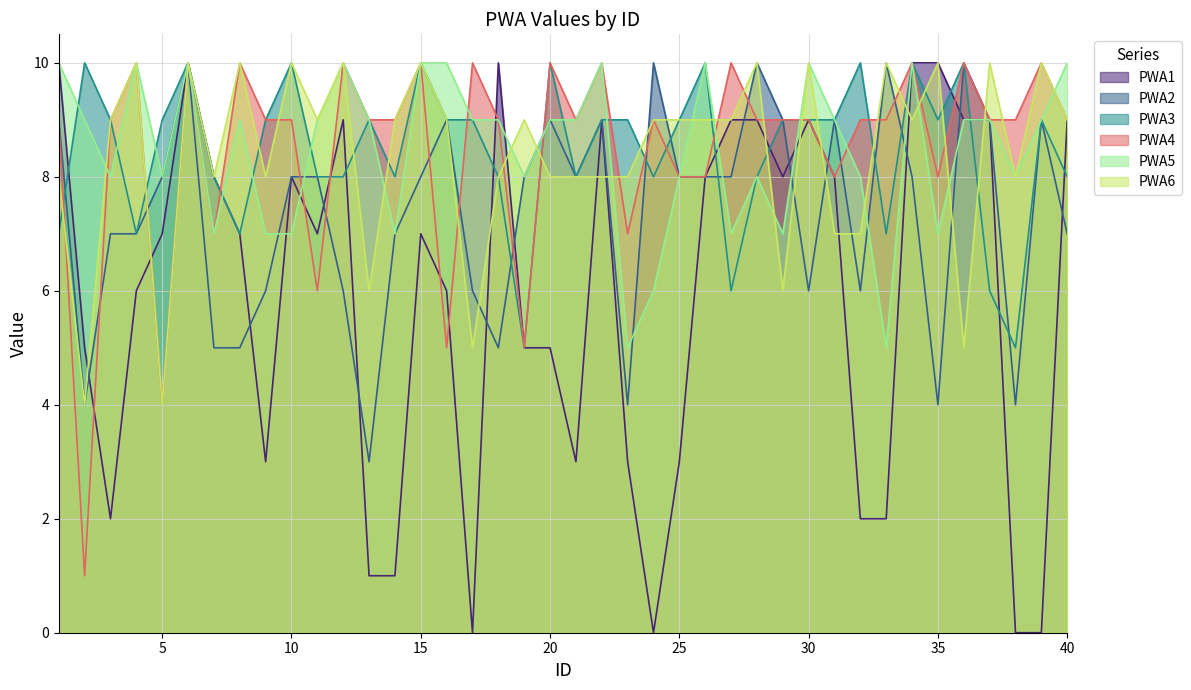

What is the value of the PWA4 point at the 7th from the left?

7